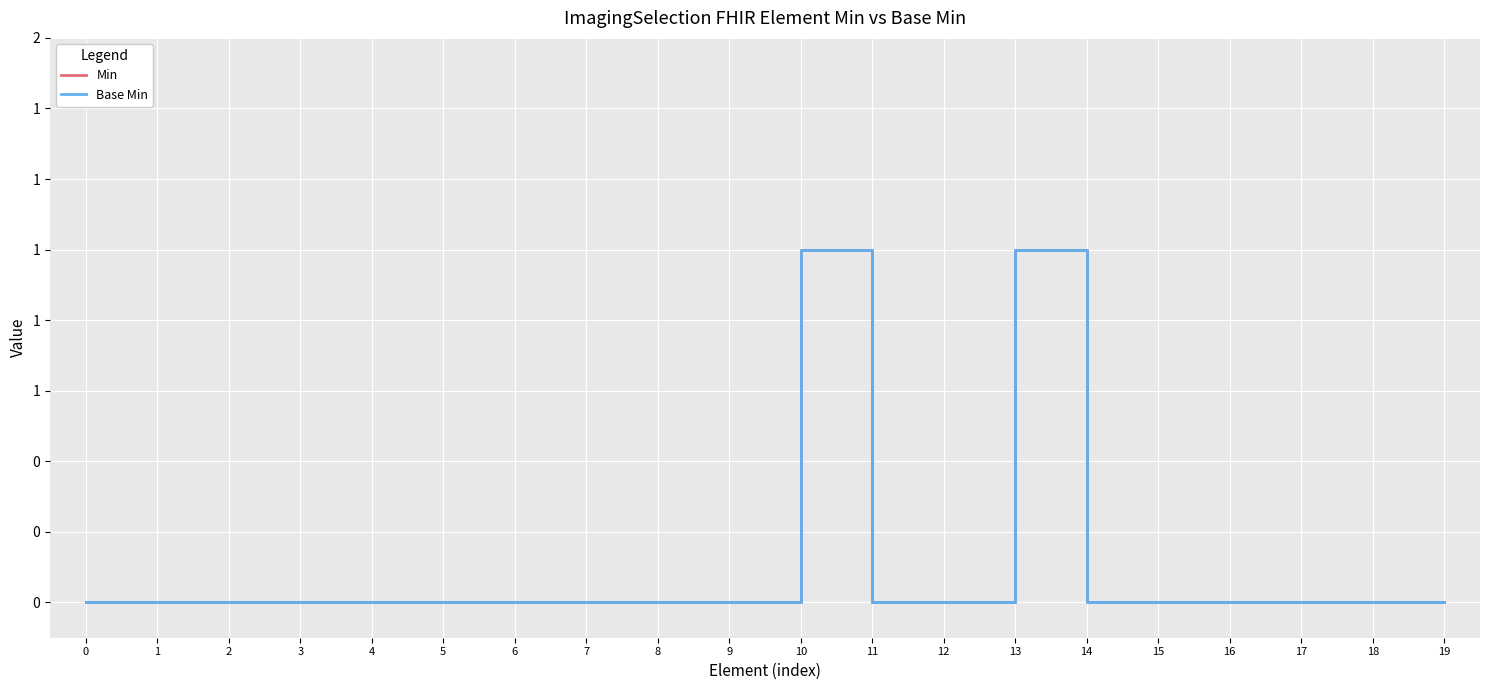

Does the chart have visible grid lines?

Yes